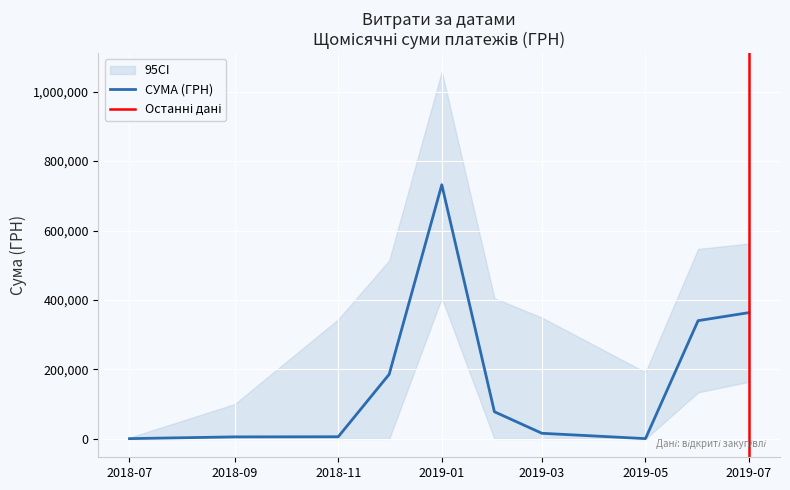

What is the maximum value for СУМА (ГРН)?

731980.0